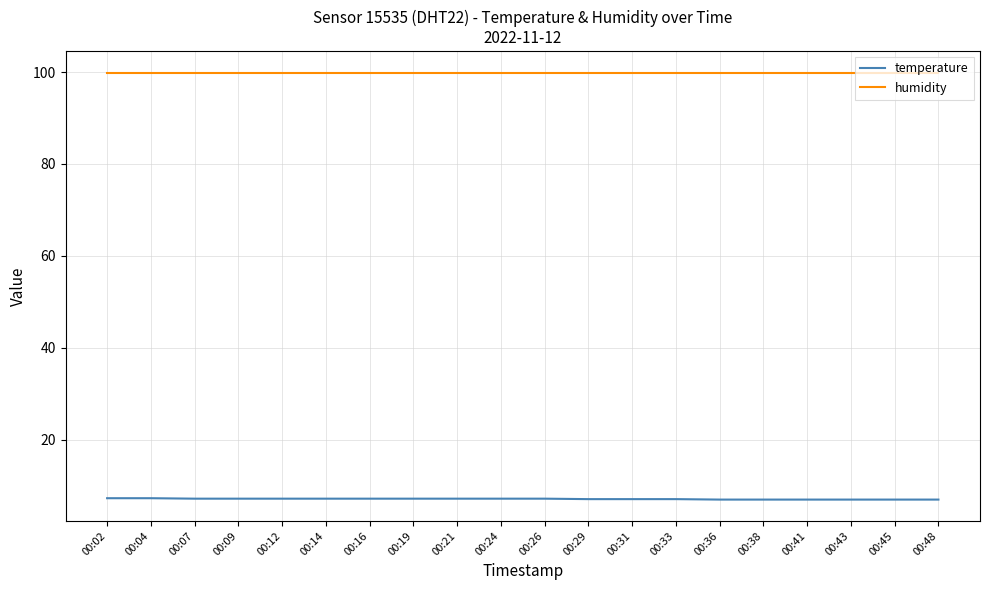

List the series in order of their overall mean, lowest first.

temperature, humidity